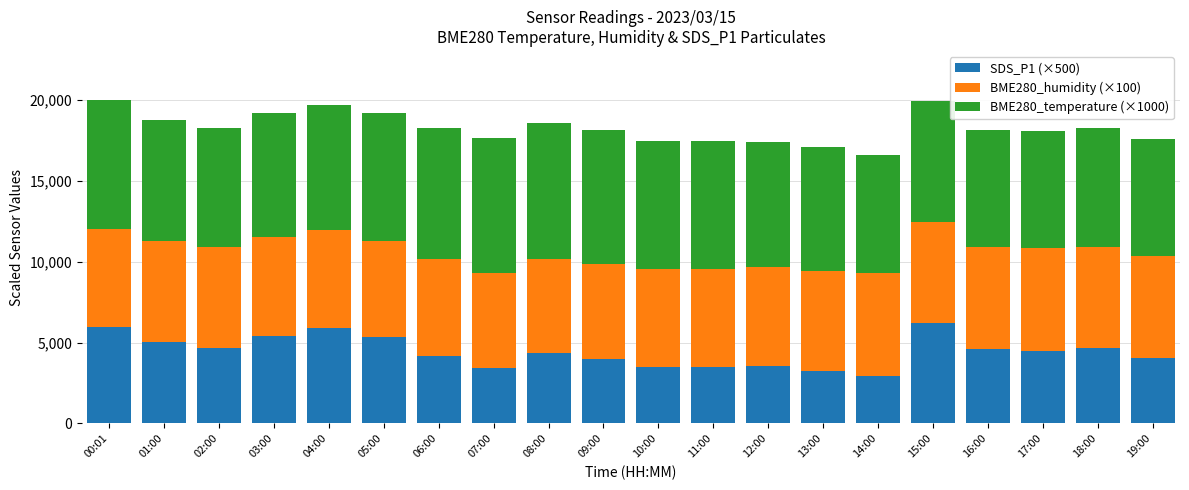

What is the total value across all series at 13:00?

17091